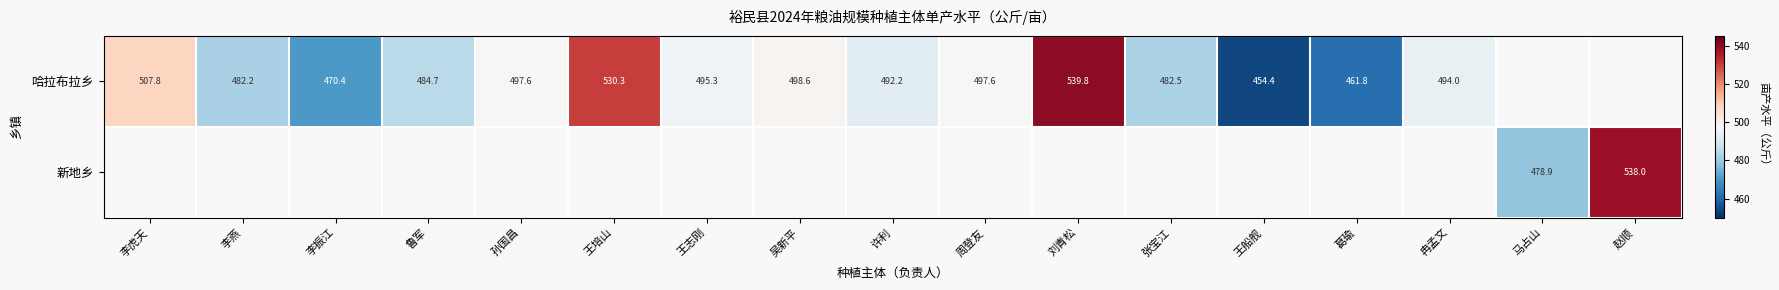

Which label corresponds to the largest value in the chart?

刘青松